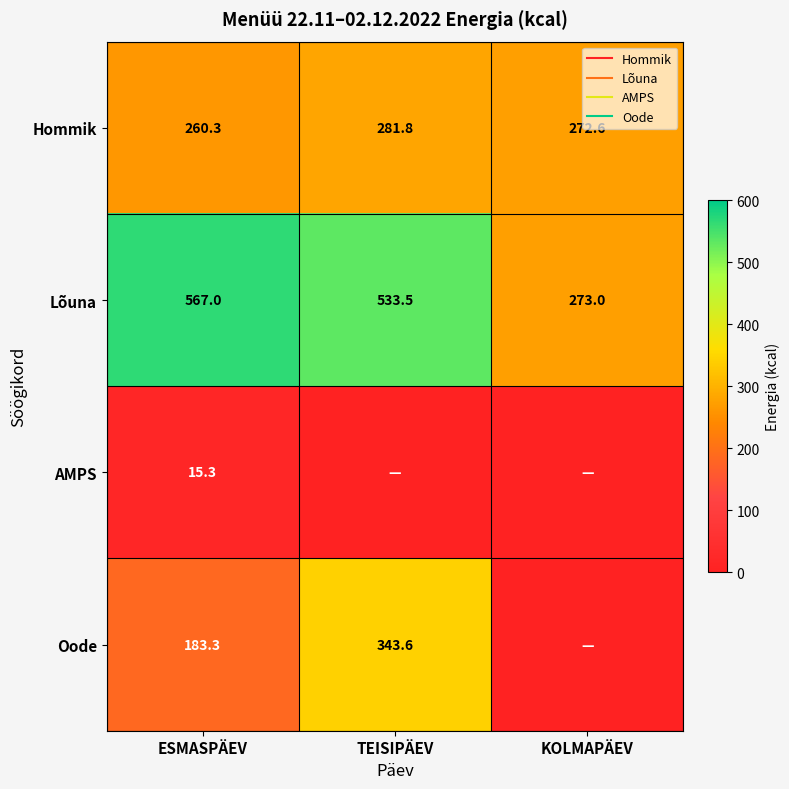

At which category is the sum across all series the highest?

TEISIPÄEV